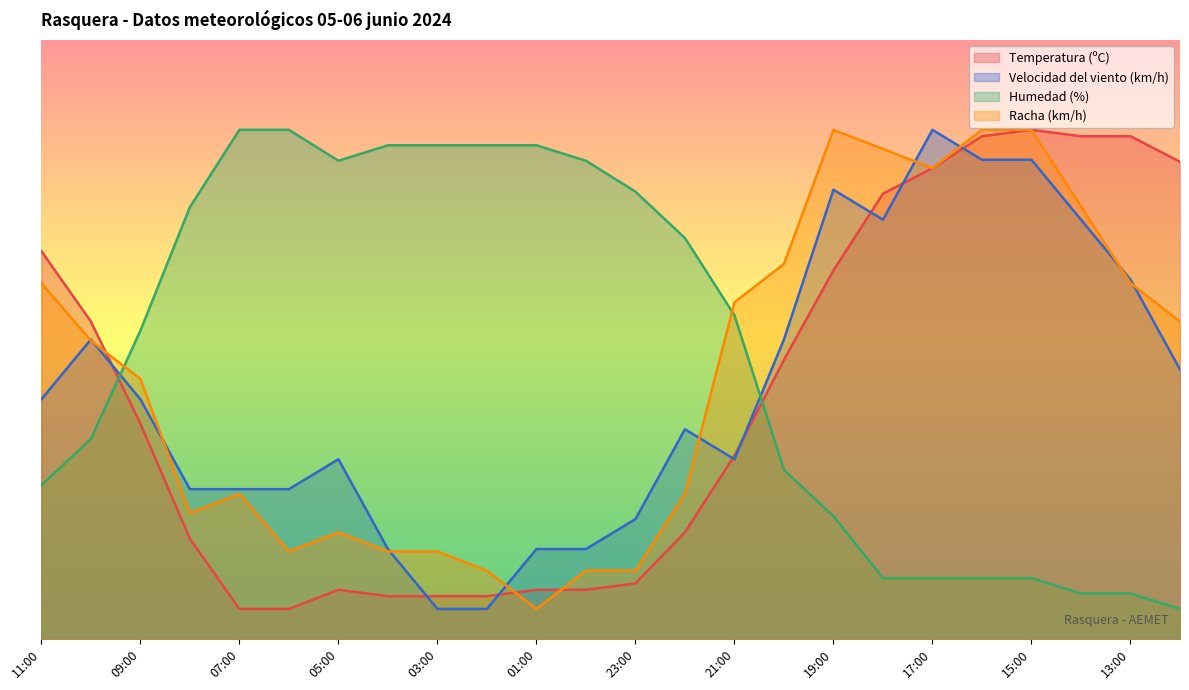

Does the chart have visible grid lines?

No